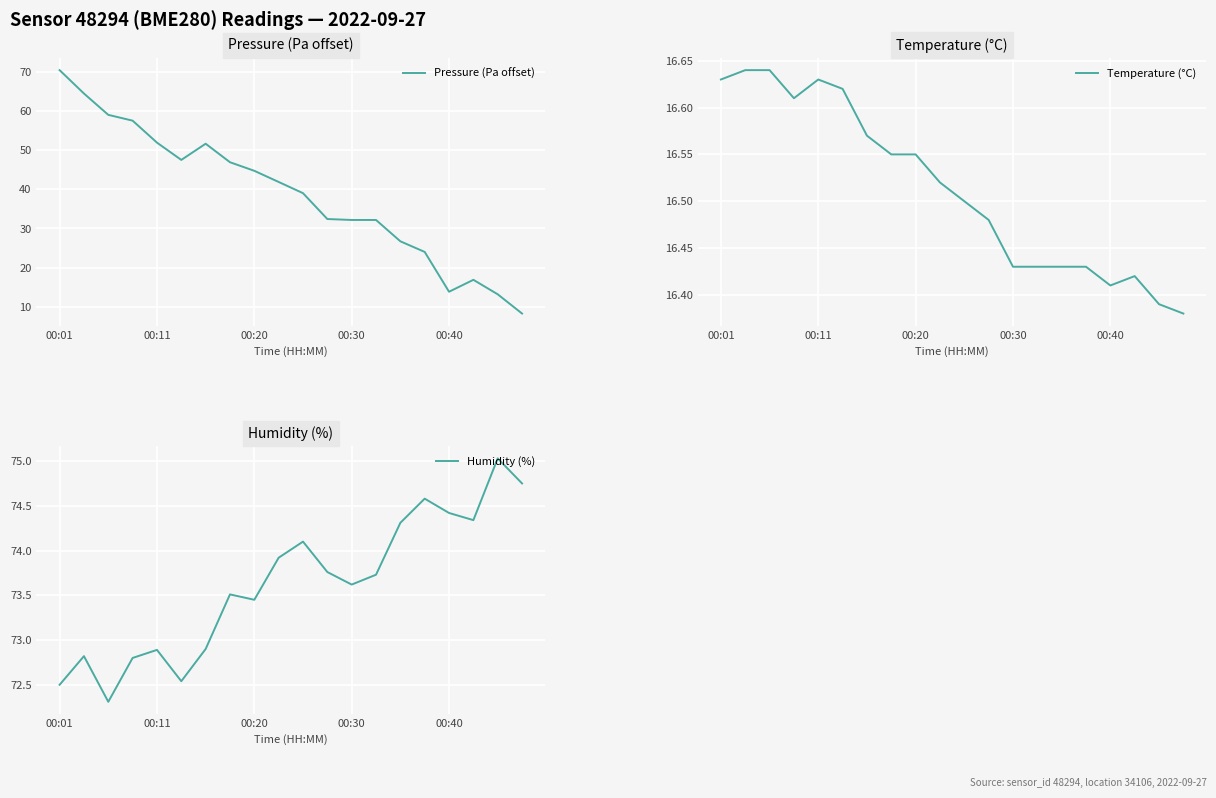

What is the value of the Temperature (°C) point at the 11th from the left?

16.5